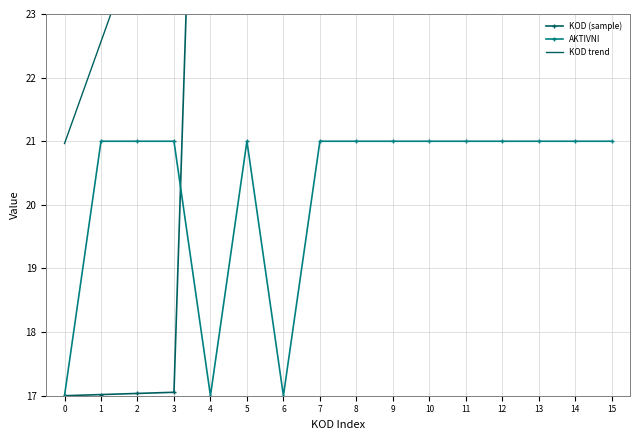

How many values in the KOD trend series are below 33?

8